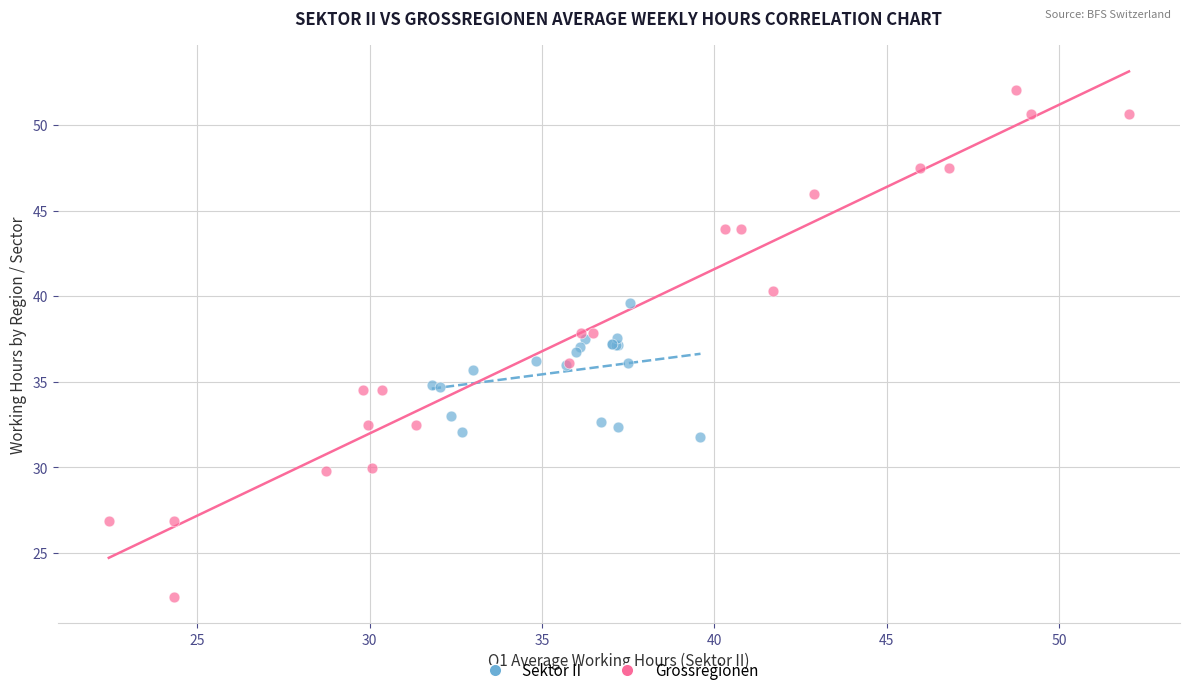

Which series has the largest Y range (max minus min)?

Grossregionen